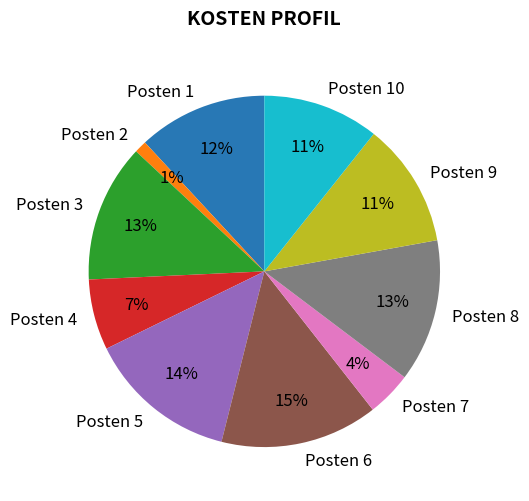

True or false: Posten 5 accounts for 14% of the total.

True